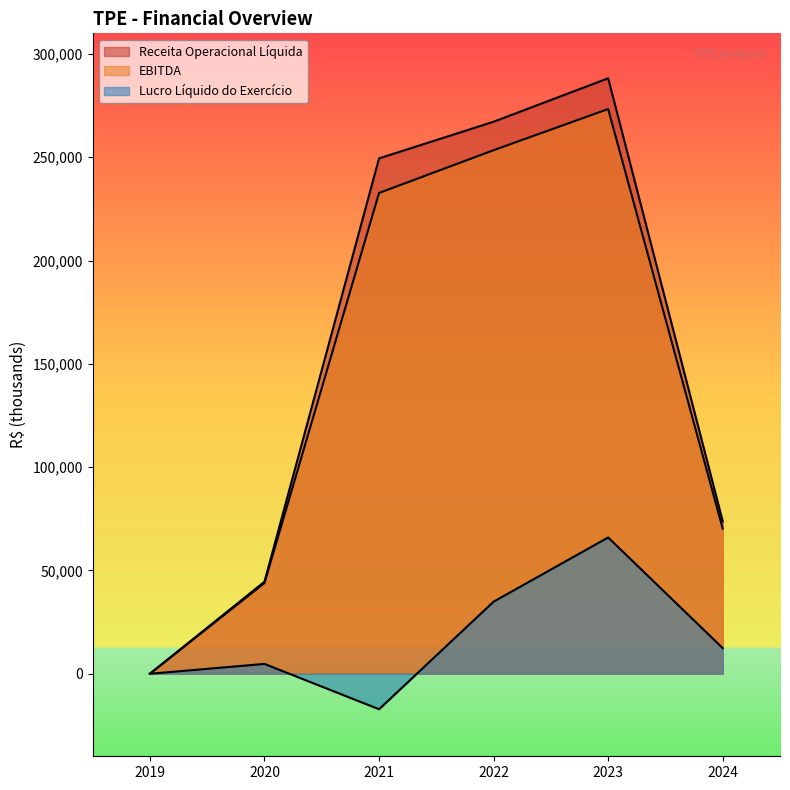

Is it true that Lucro Líquido do Exercício equals -8415 at 2021?

False